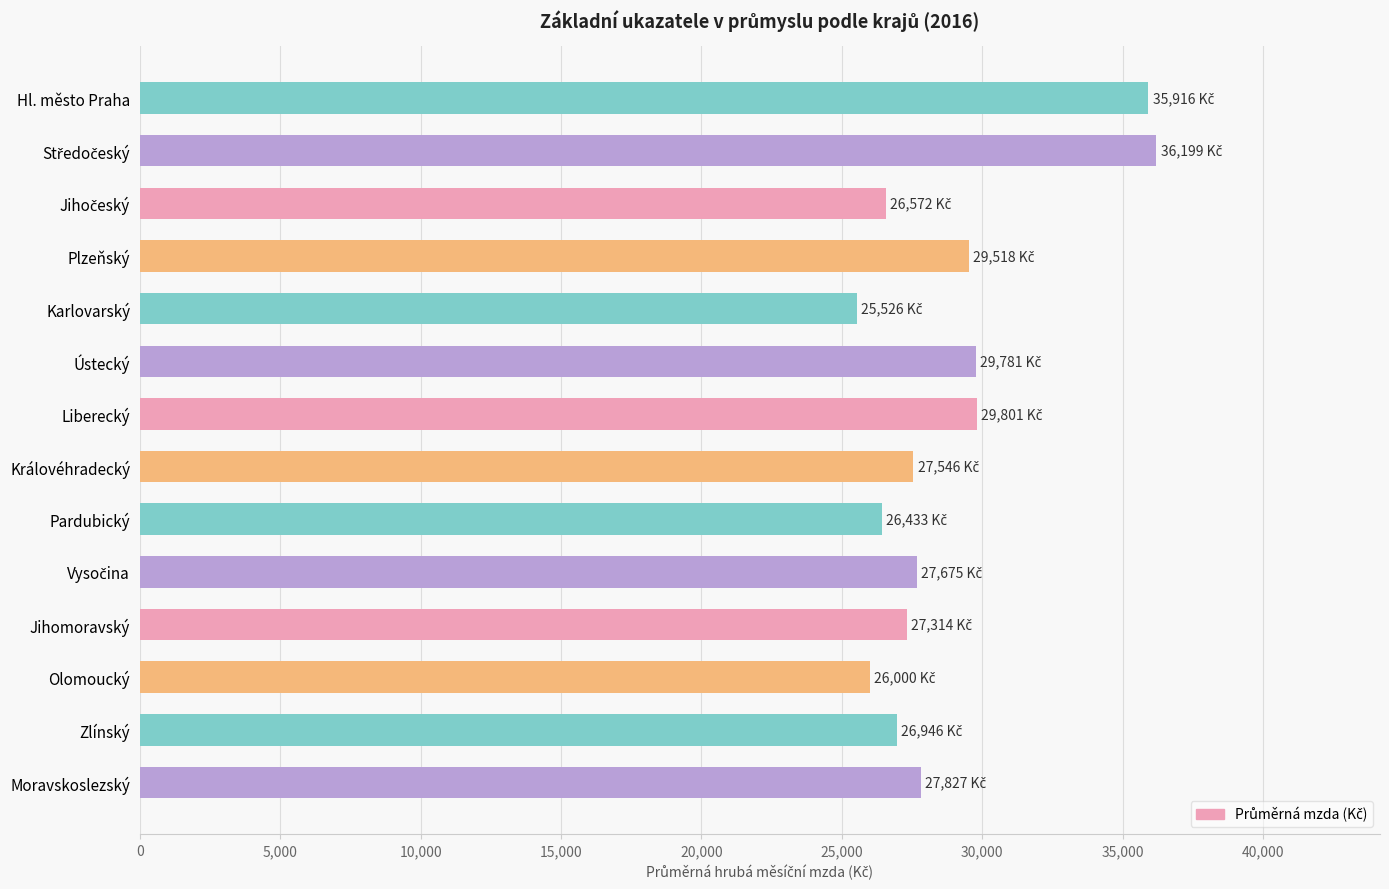

What is the sum of all values?

403054